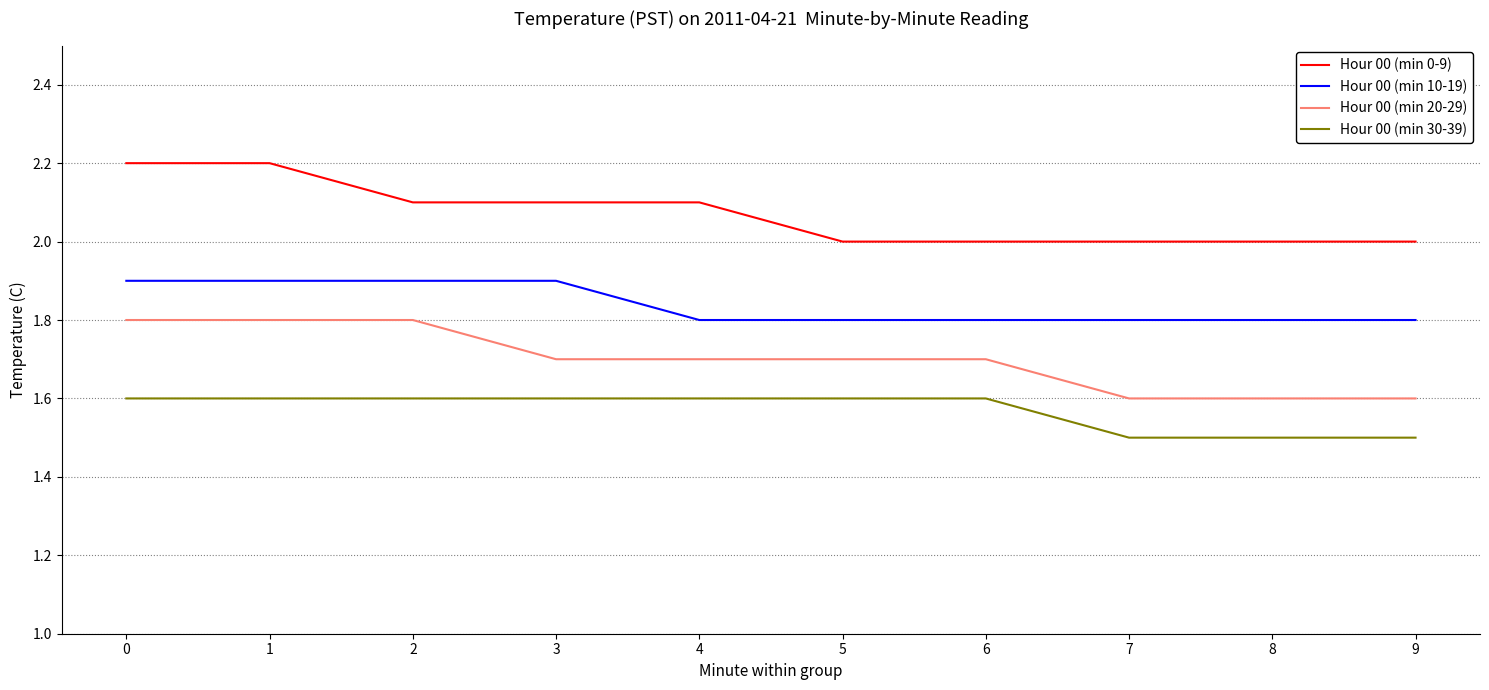

Is it true that Hour 00 (min 30-39) equals 0.4 at 0?

False